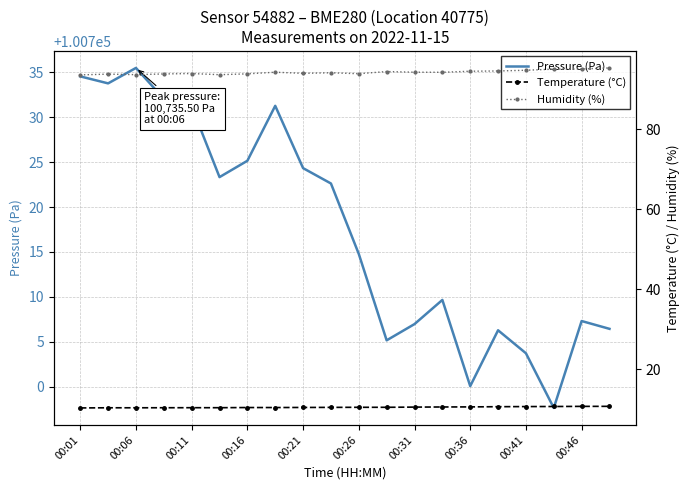

Is this an area chart (filled region under the line)?

No